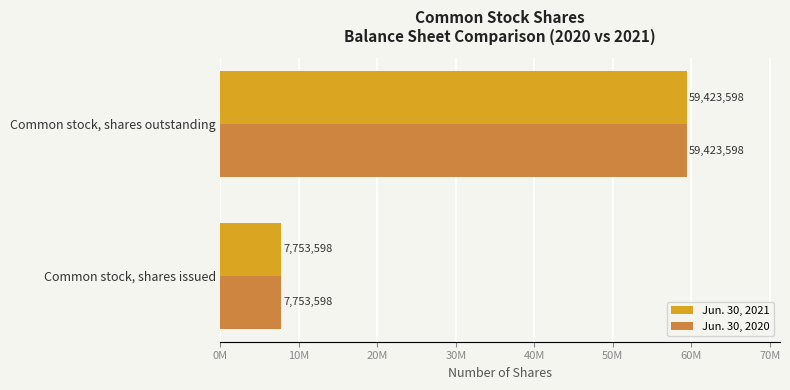

What is the value of the Jun. 30, 2021 bar at the 2nd from the left?

59423598